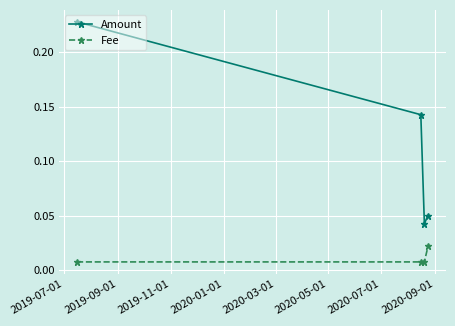

Which series has the widest spread of values?

Amount